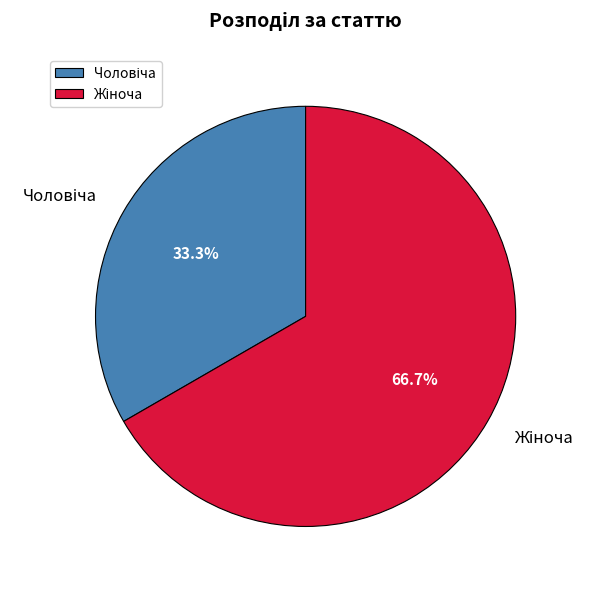

To the nearest percent, what is the difference between the largest and smallest slice percentages?

33%